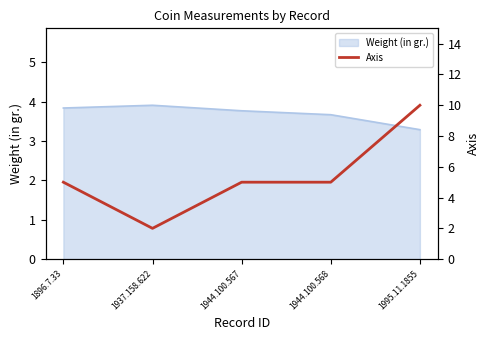

How many lines are shown in the chart?

1